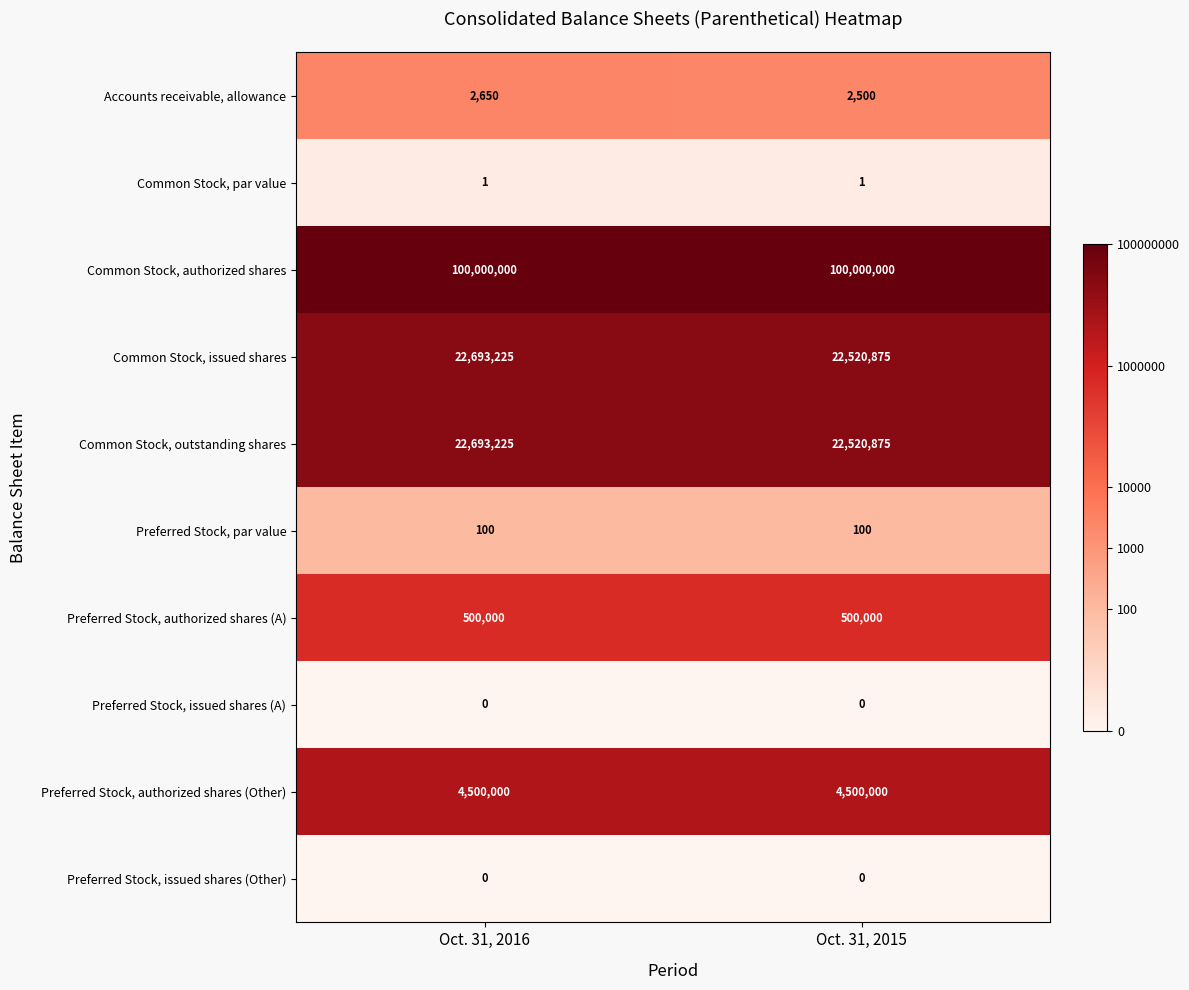

What is the approximate value of Preferred Stock, par value at Oct. 31, 2015?

100